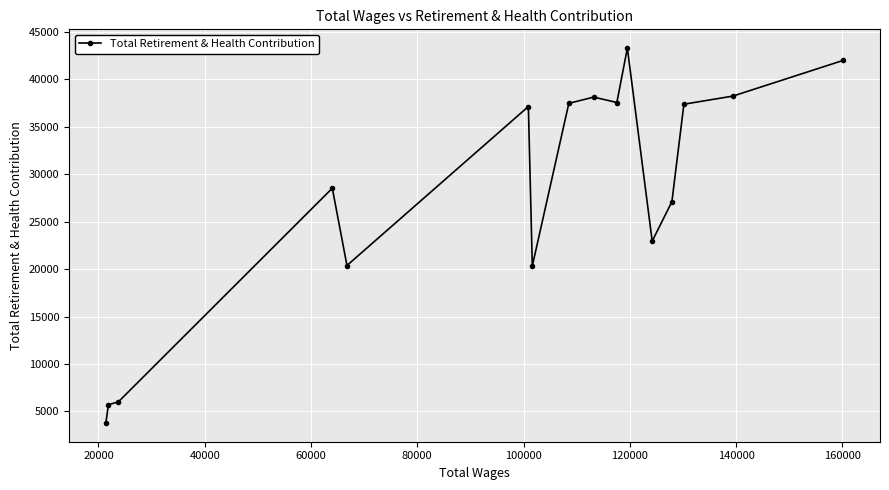

What is the difference between the maximum and second lowest values?

37585